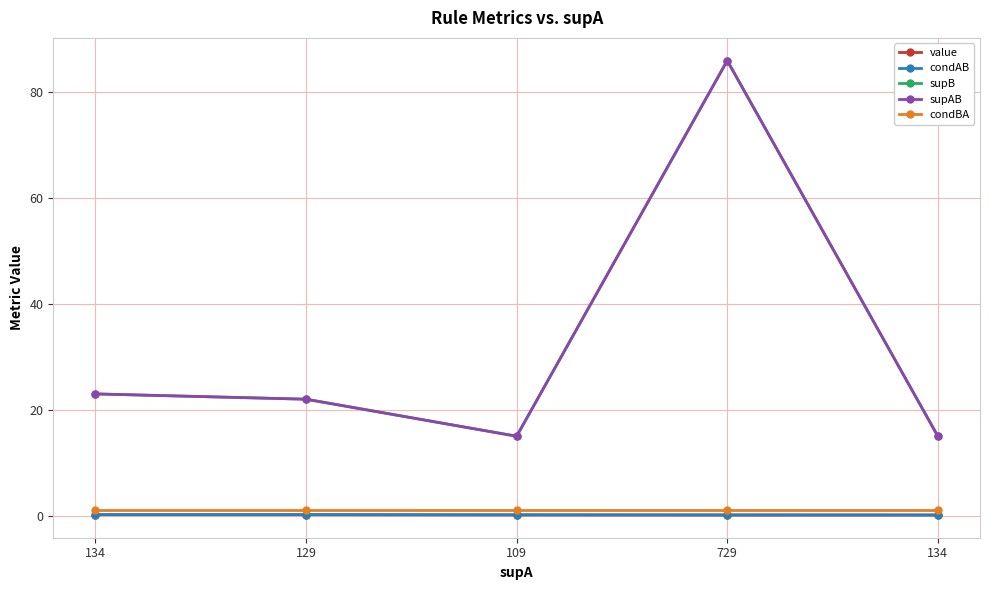

Reading left to right, transcribe all the data shown in this chart.

value: 134=0.2	129=0.2	109=0.1	729=0.1	134=0.1
condAB: 134=0.2	129=0.2	109=0.1	729=0.1	134=0.1
supB: 134=23.0	129=22.0	109=15.0	729=86.0	134=15.0
supAB: 134=23.0	129=22.0	109=15.0	729=86.0	134=15.0
condBA: 134=1.0	129=1.0	109=1.0	729=1.0	134=1.0